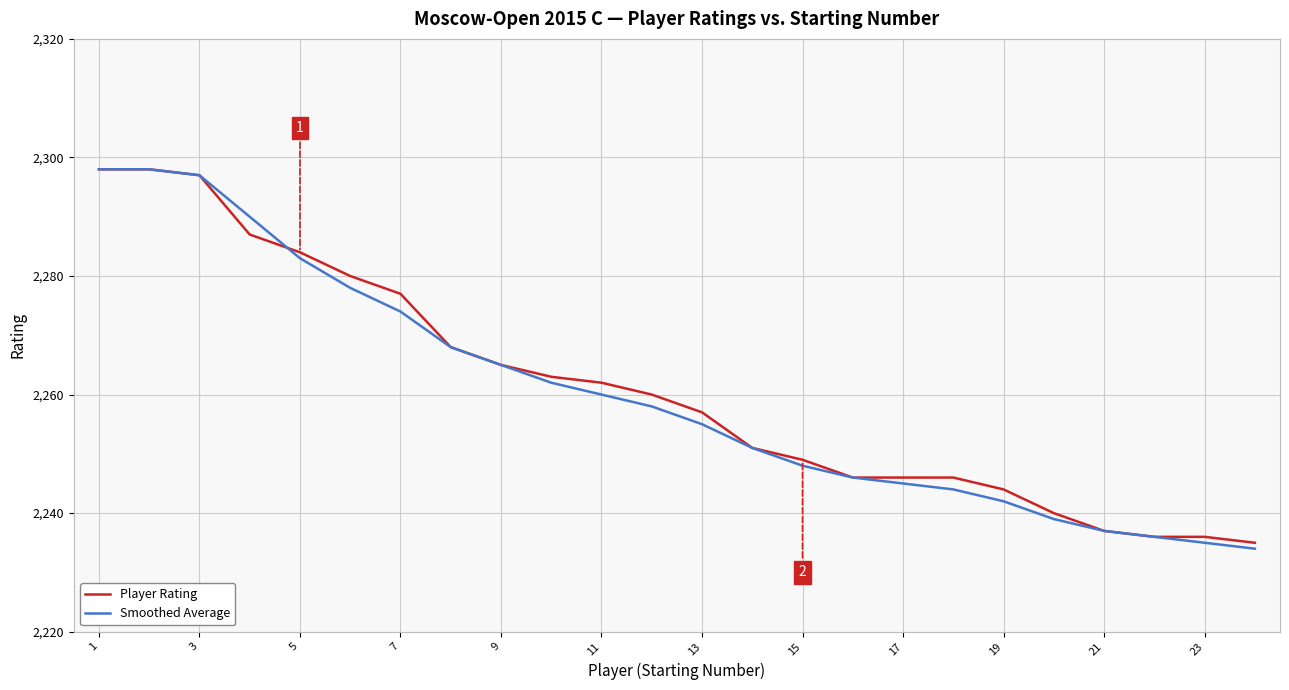

What is the maximum value shown in the chart?

2298